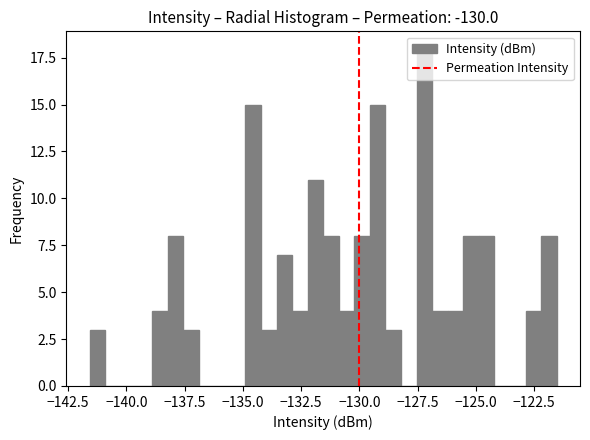

Read against the x-axis, roughly where is the centre of the tallest bar?

-127.0